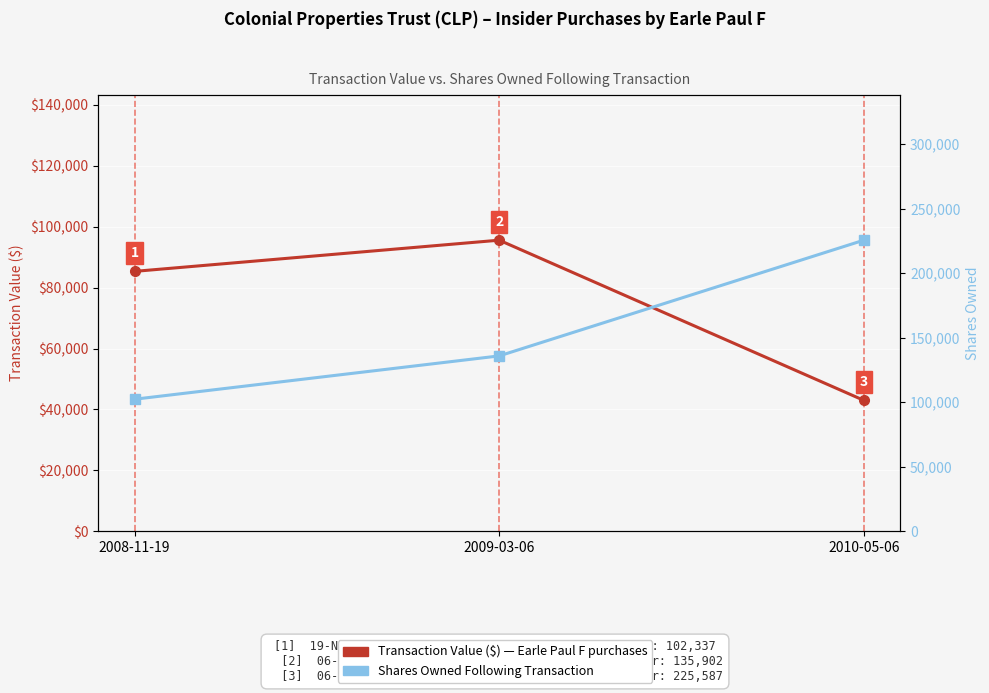

Does the chart display data point markers on the line(s)?

Yes